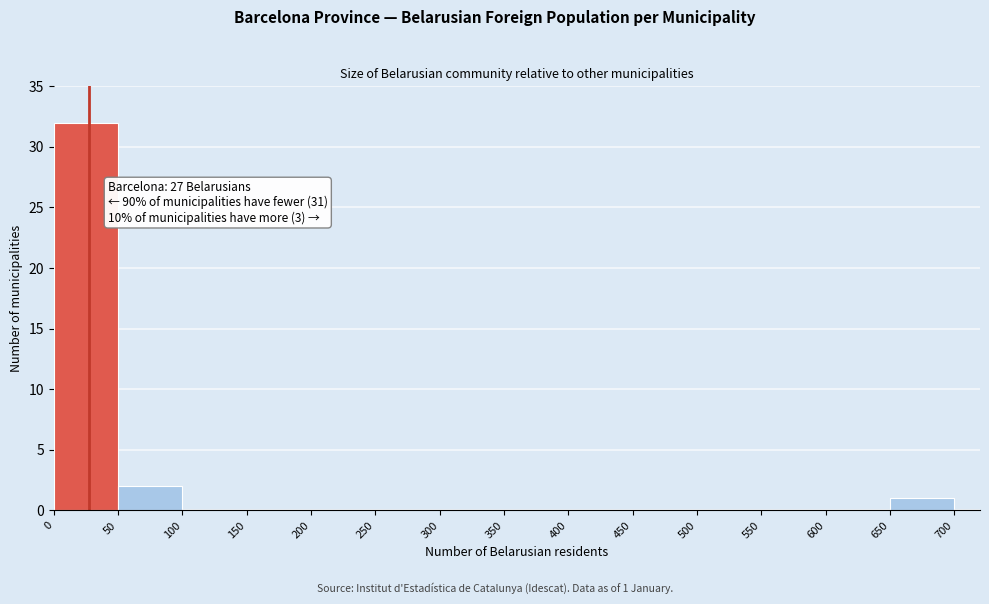

Over which range of the x-axis is the bar tallest?

0 to 50